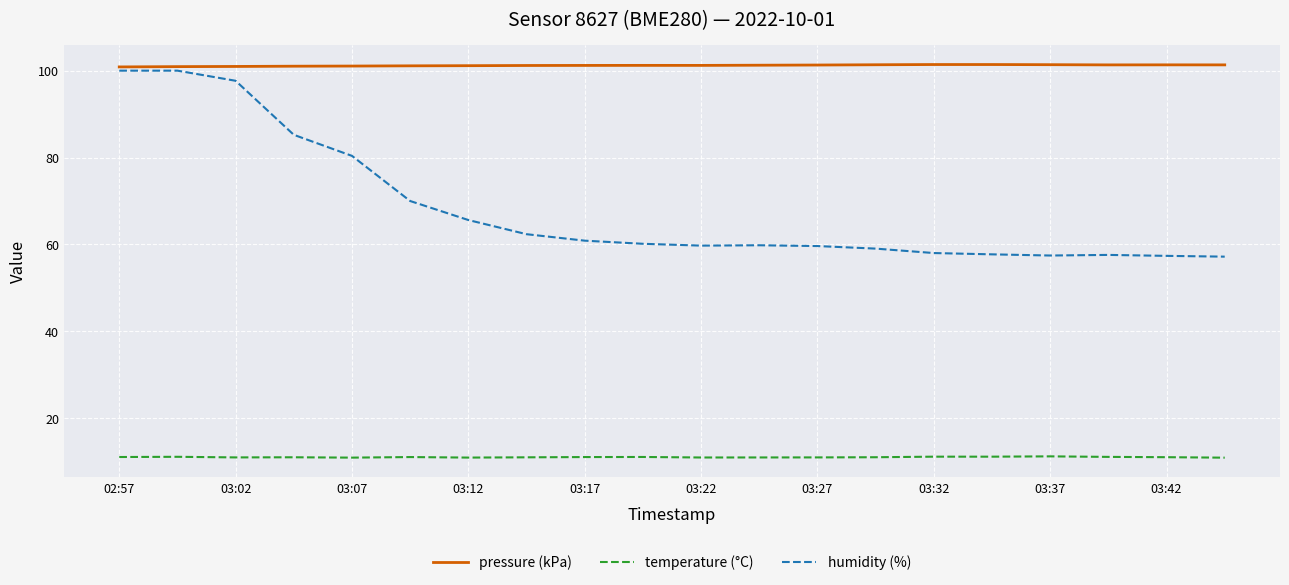

True or false: temperature (°C) and pressure (kPa) intersect in this chart.

False